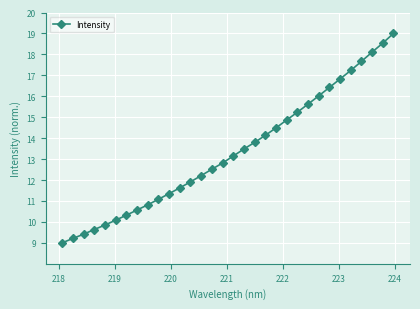

What is the sum of all values?

427.0